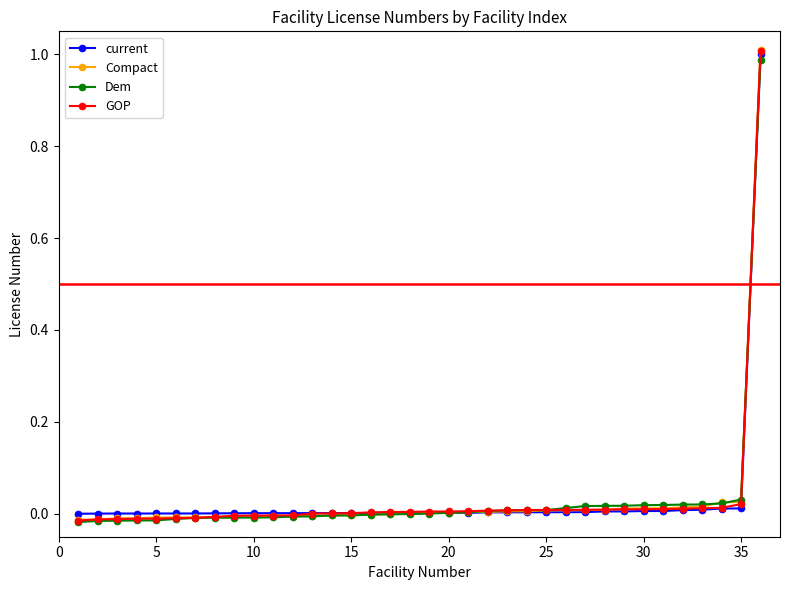

Which series has the widest spread of values?

GOP